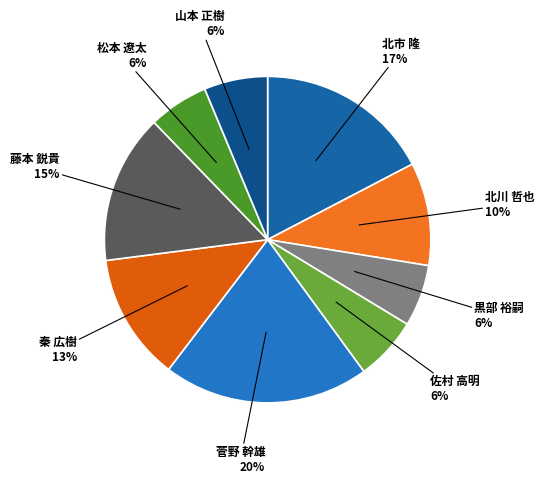

What is the ratio of the value at 北川 哲也 to the value at 藤本 鋭貴?

0.7